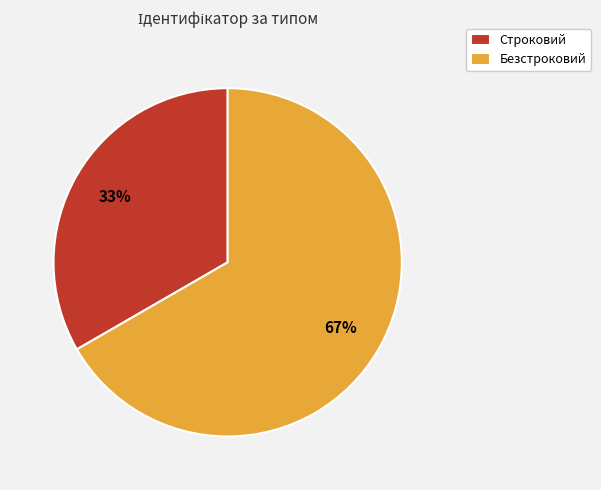

Count the number of slices in the pie.

2